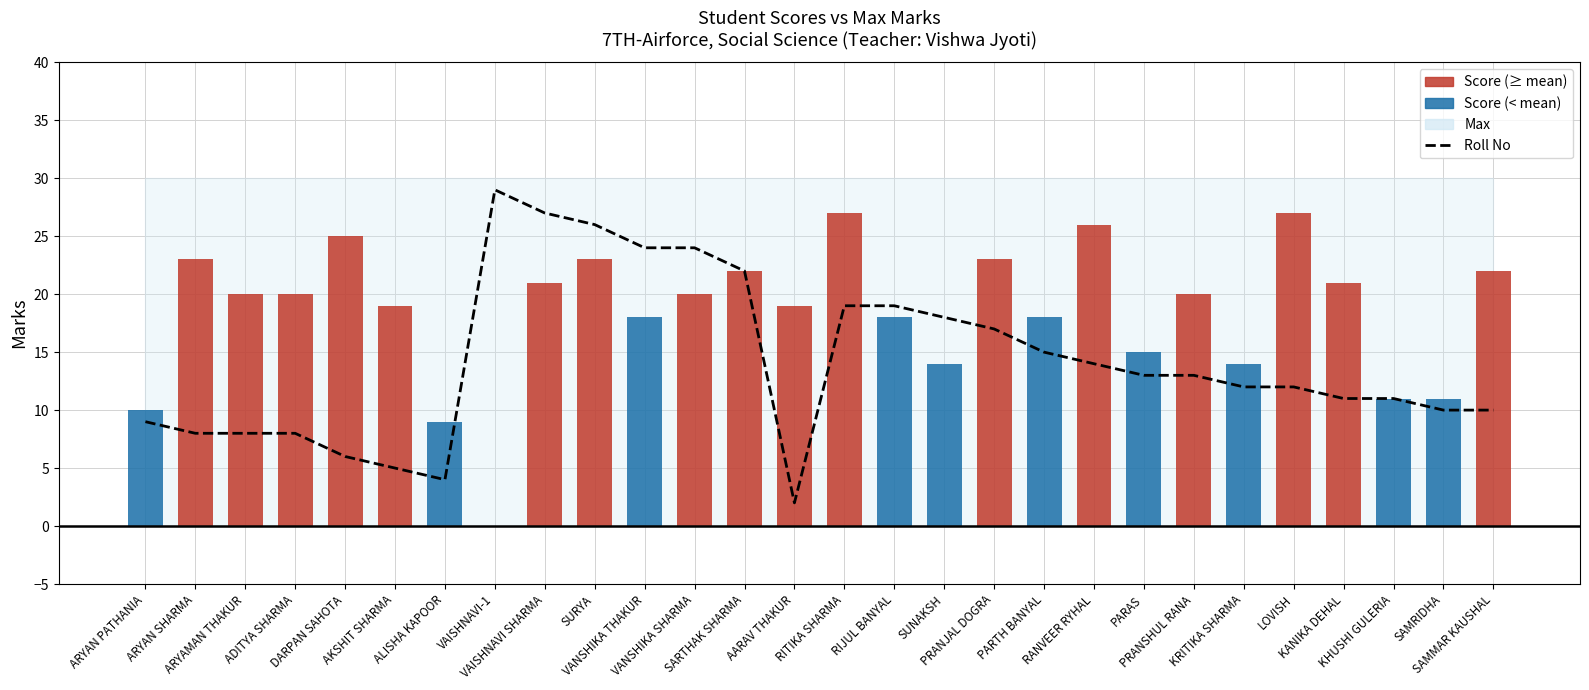

Reading right to left, extract all data points from this chart.

SAMMAR KAUSHAL=10	SAMRIDHA=10	KHUSHI GULERIA=11	KANIKA DEHAL=11	LOVISH=12	KRITIKA SHARMA=12	PRANSHUL RANA=13	PARAS=13	RANVEER RYHAL=14	PARTH BANYAL=15	PRANJAL DOGRA=17	SUNAKSH=18	RIJUL BANYAL=19	RITIKA SHARMA=19	AARAV THAKUR=2	SARTHAK SHARMA=22	VANSHIKA SHARMA=24	VANSHIKA THAKUR=24	SURYA=26	VAISHNAVI SHARMA=27	VAISHNAVI-1=29	ALISHA KAPOOR=4	AKSHIT SHARMA=5	DARPAN SAHOTA=6	ADITYA SHARMA=8	ARYAMAN THAKUR=8	ARYAN SHARMA=8	ARYAN PATHANIA=9